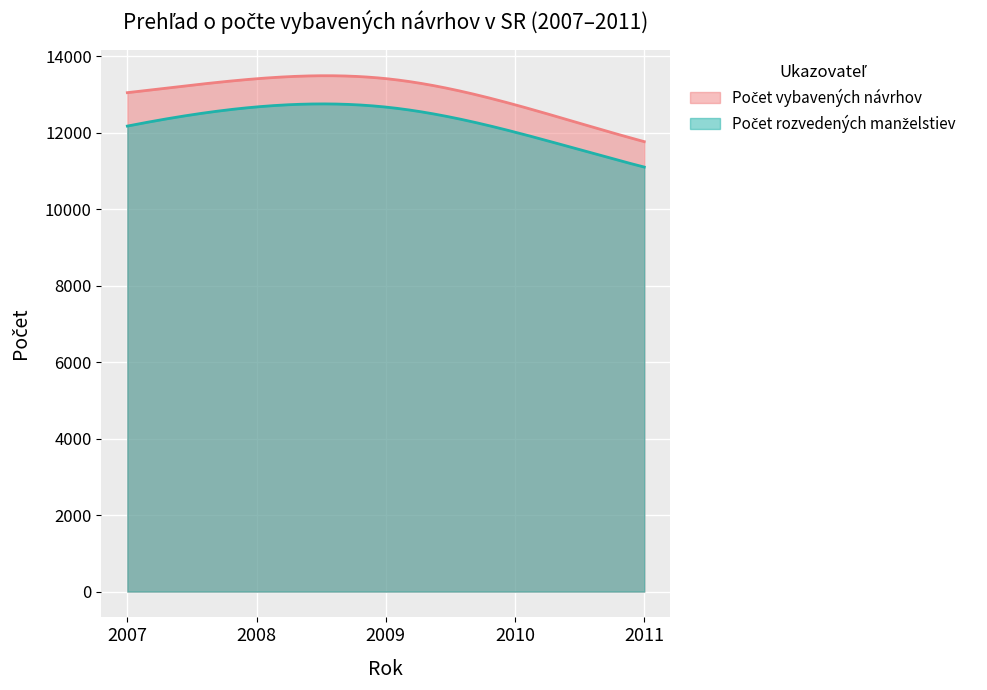

Reading left to right, extract all data points from this chart.

Počet vybavených návrhov: 13048	13412	13415	12731	11767
Počet rozvedených manželstiev: 12174	12675	12671	12015	11102